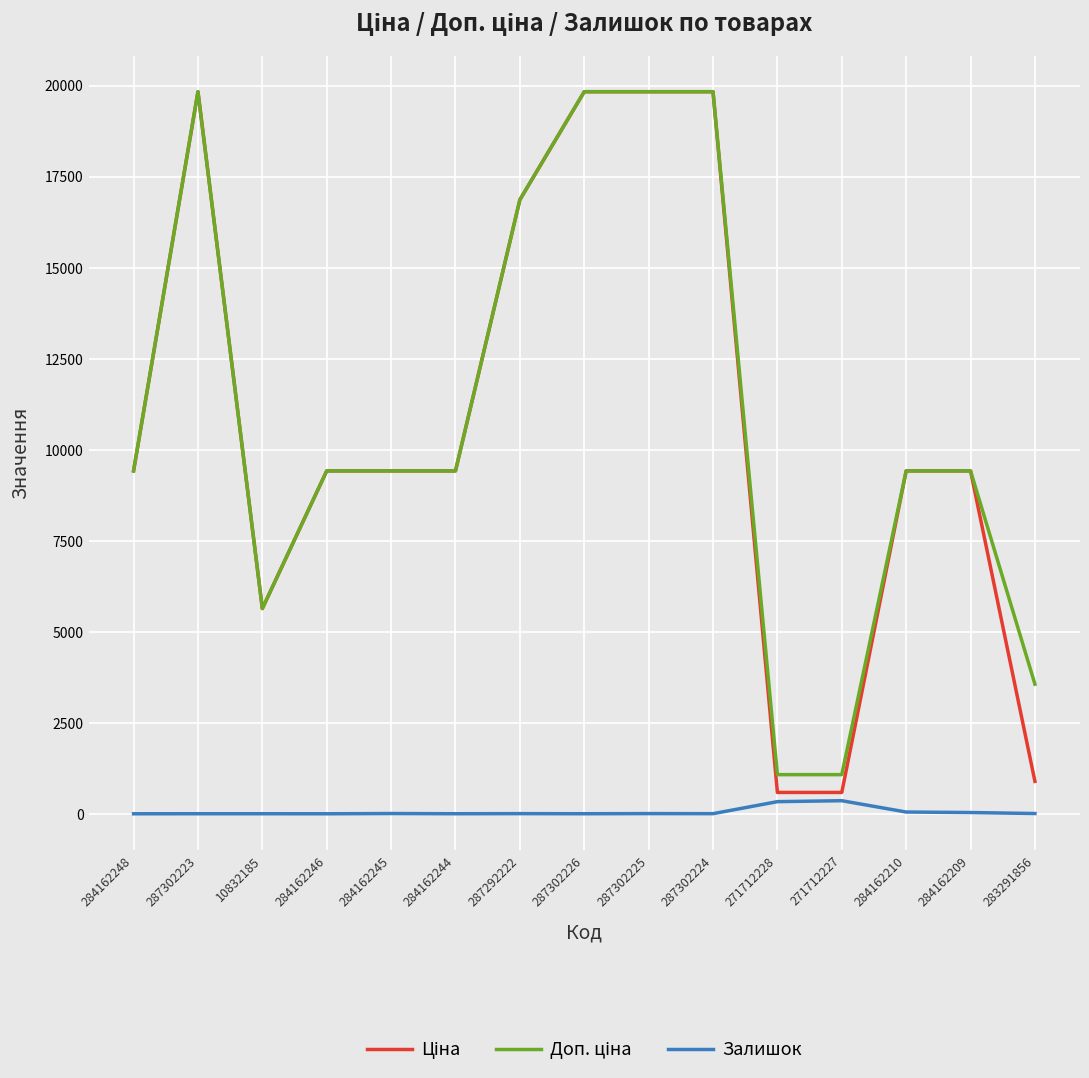

True or false: Залишок has a value of 1.0 at 10832185.

True